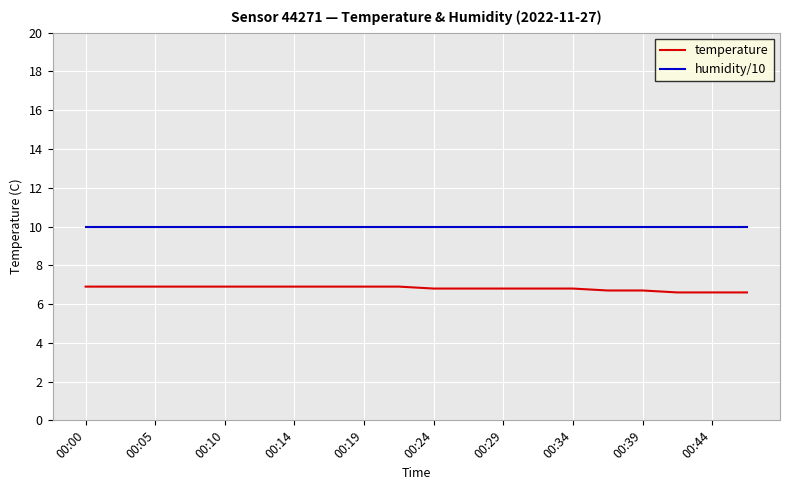

Which series has the largest total across all categories?

humidity/10